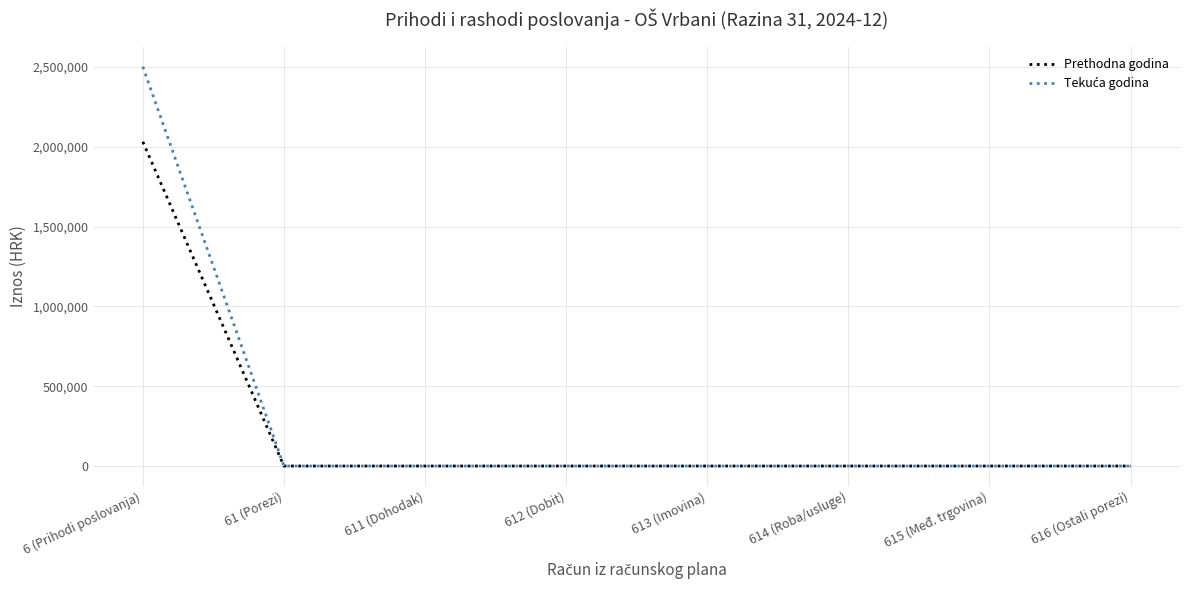

At which category is the sum across all series the highest?

6 (Prihodi poslovanja)